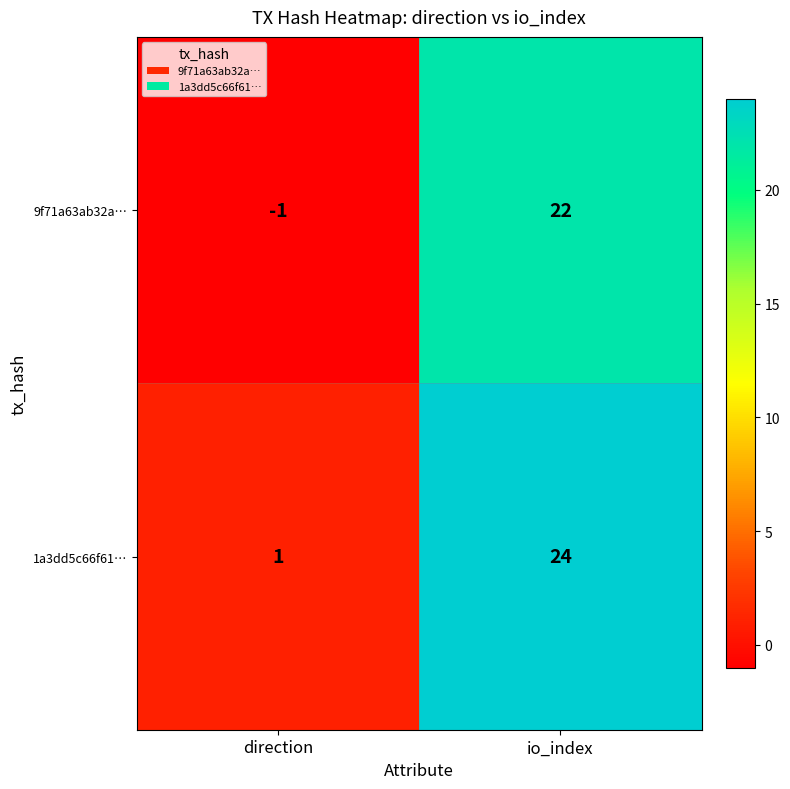

Which category has the highest value across all series?

io_index